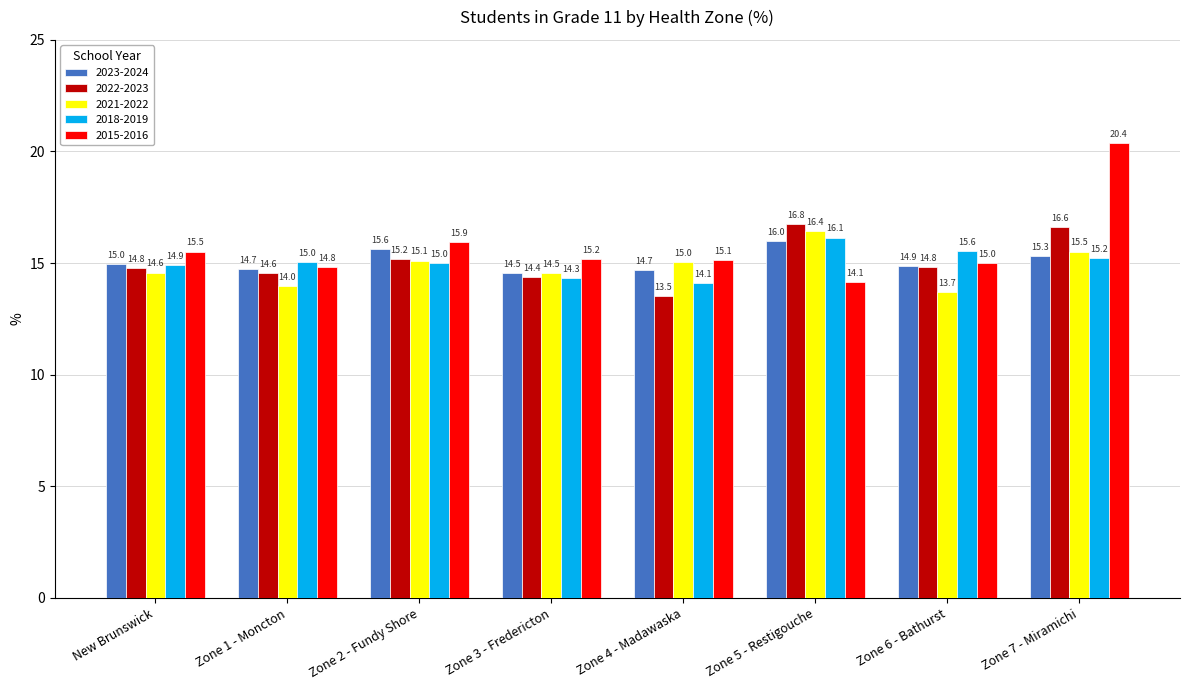

What is the value of the 2021-2022 bar at the 7th from the left?

13.7